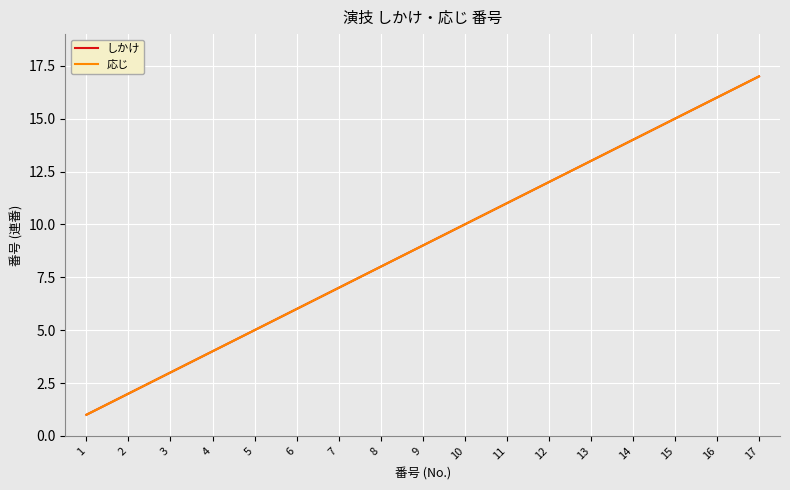

Is this an area chart (filled region under the line)?

No